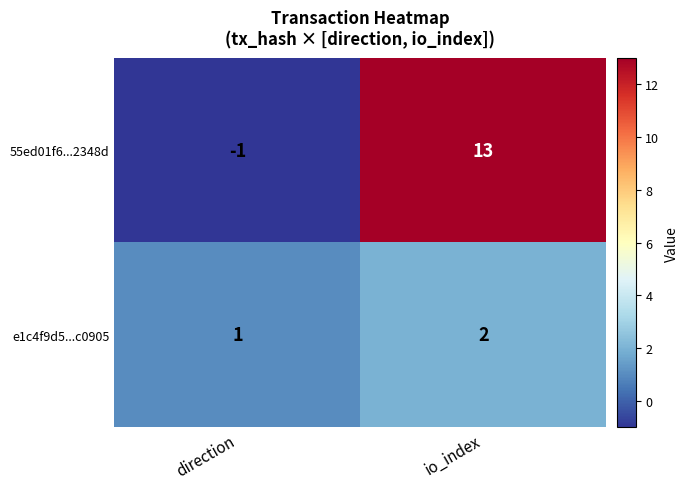

At how many categories does at least one series exceed 2?

1